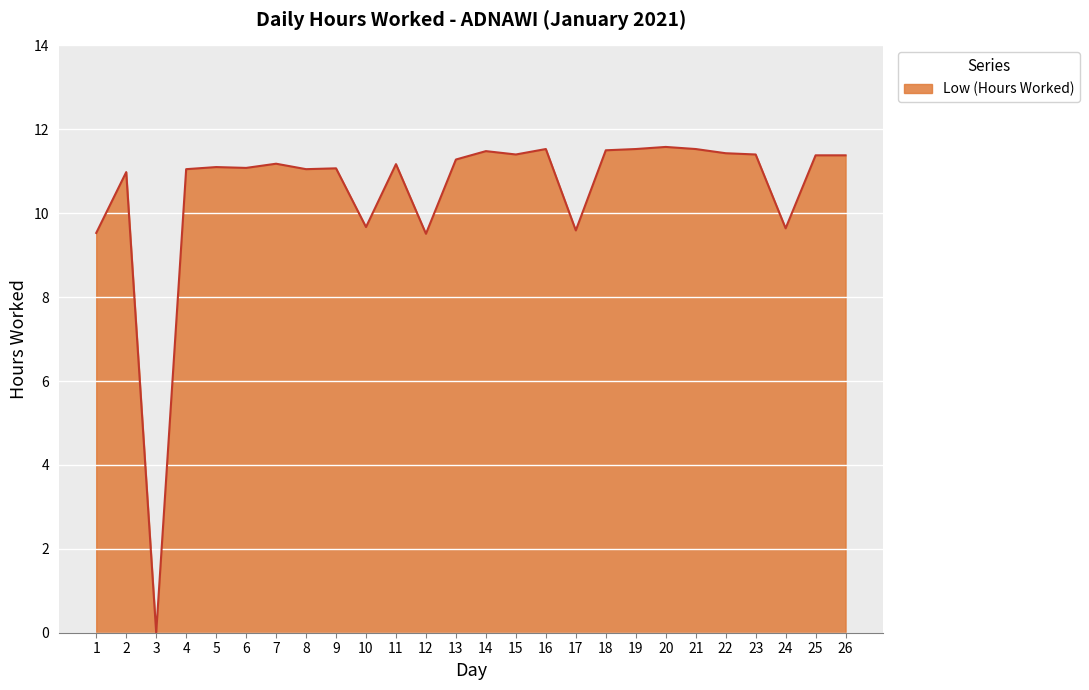

True or false: the data has more than 1 interior local peaks.

True